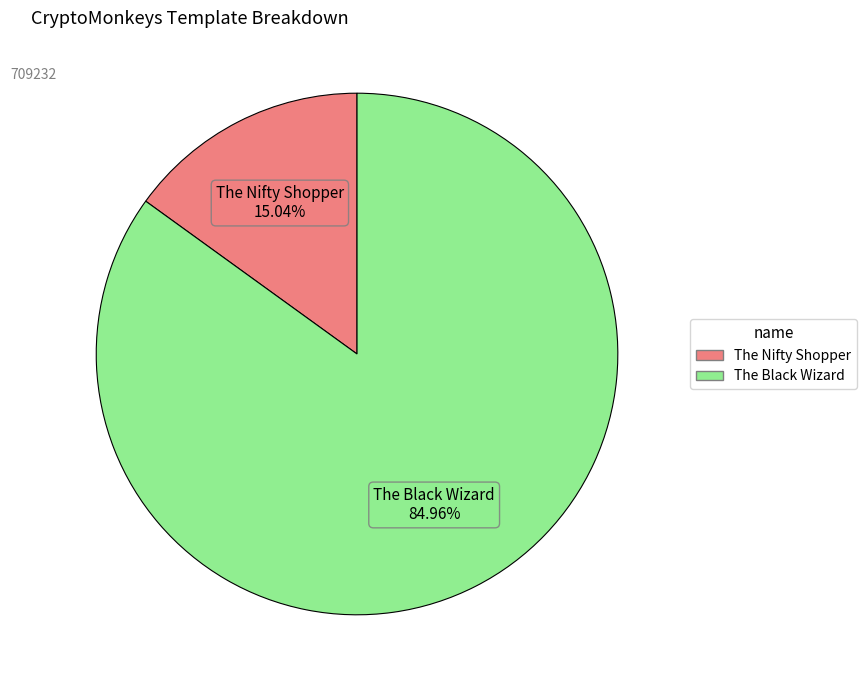

To the nearest percent, what is the average slice percentage?

50%